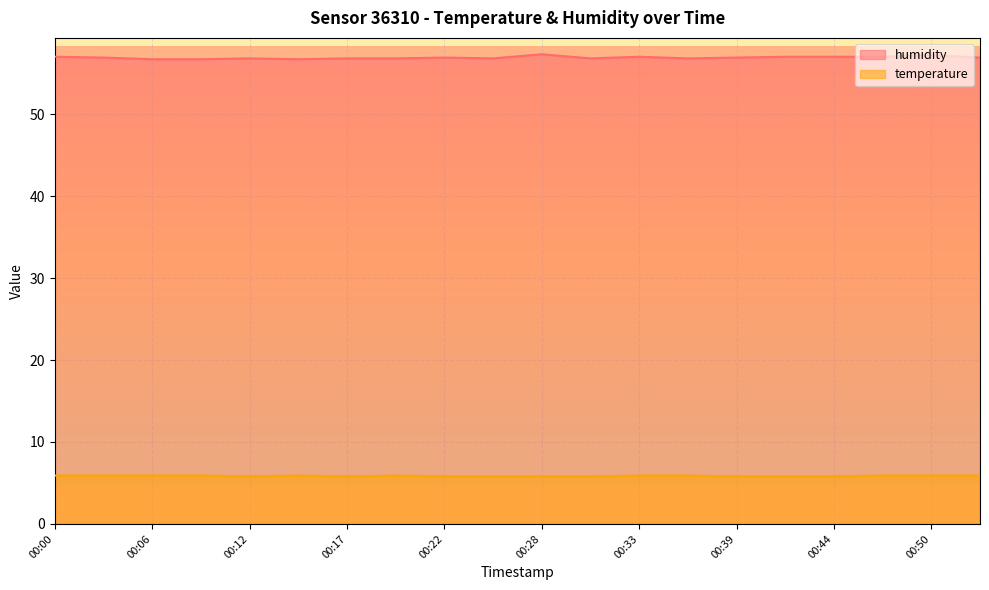

What is the difference between the maximum and minimum values in the humidity series?

0.6